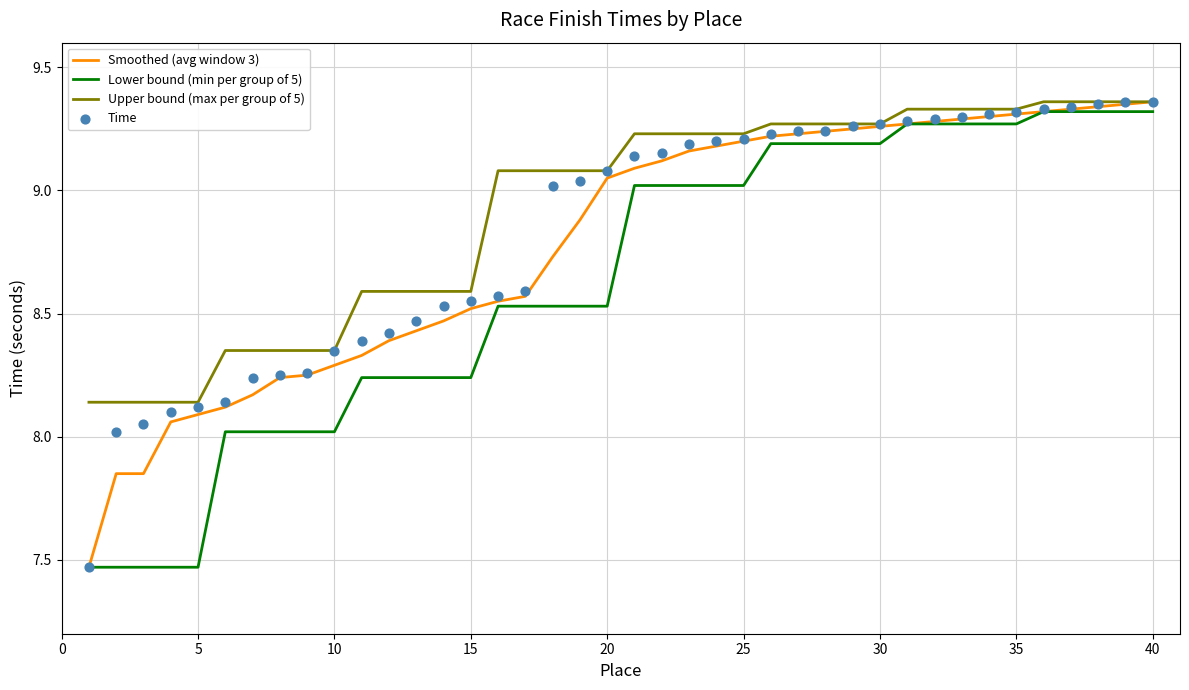

Which series has the largest total across all categories?

Upper bound (max per group of 5)